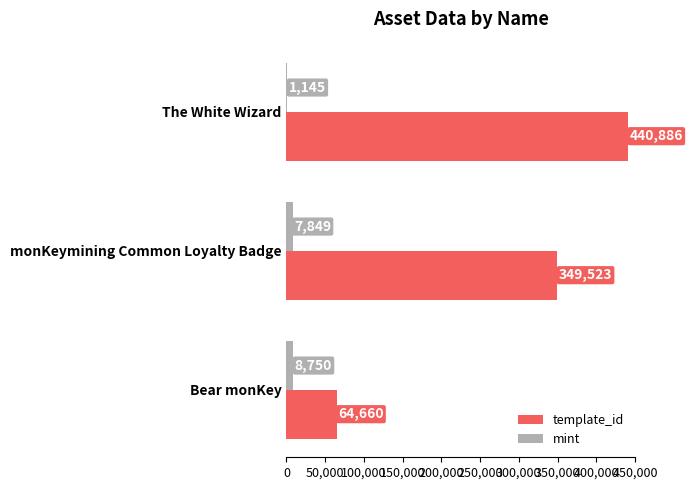

The template_id series shows 440886 at The White Wizard. True or false?

True